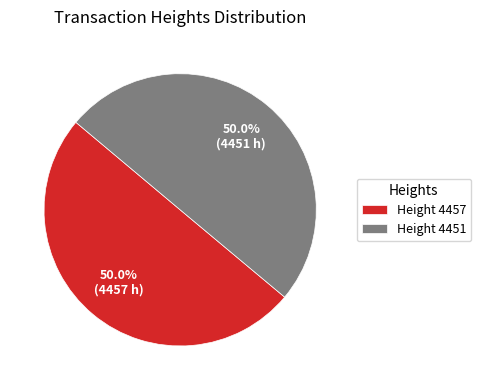

How much of the chart is everything except Height 4451?

50.0%